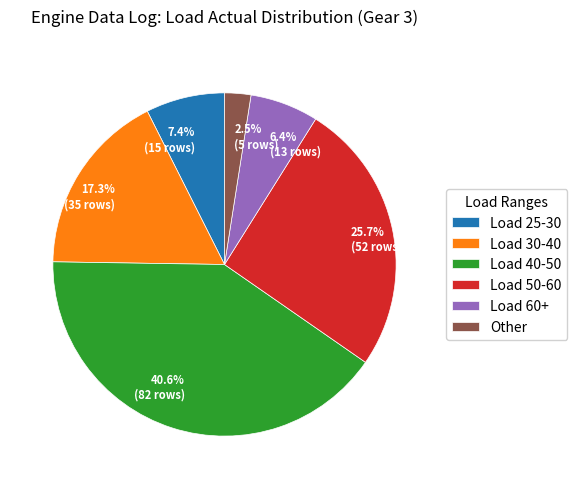

Which has a higher value, 17.3% (35 rows) or 40.6% (82 rows)?

40.6% (82 rows)